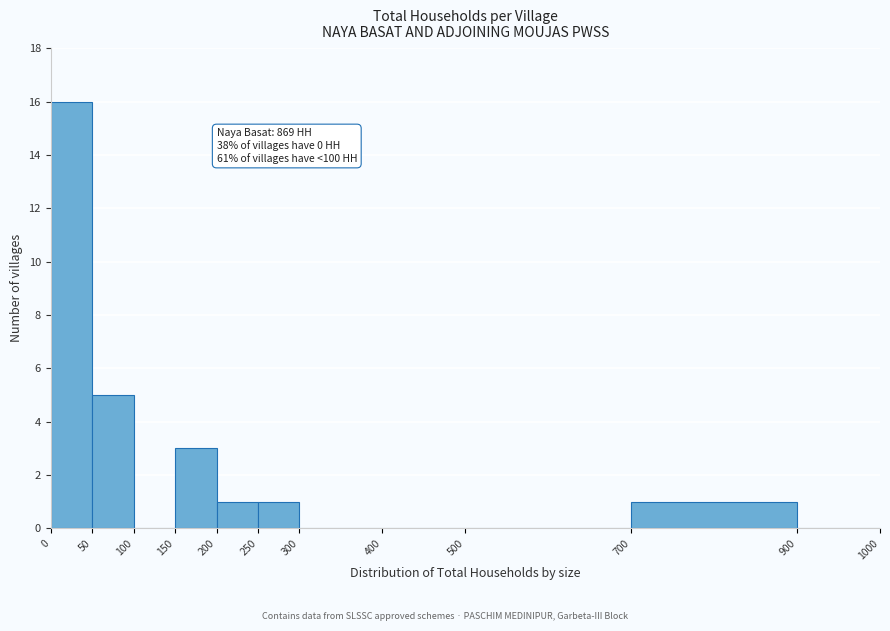

Over which range of the x-axis is the bar tallest?

0 to 50